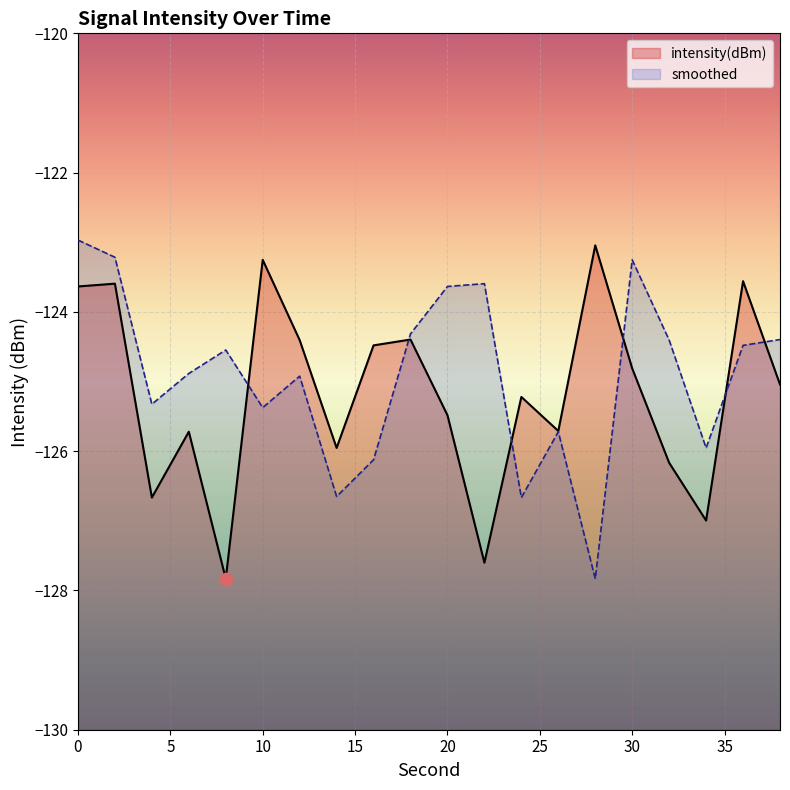

Which series reaches the minimum Y coordinate?

intensity(dBm)